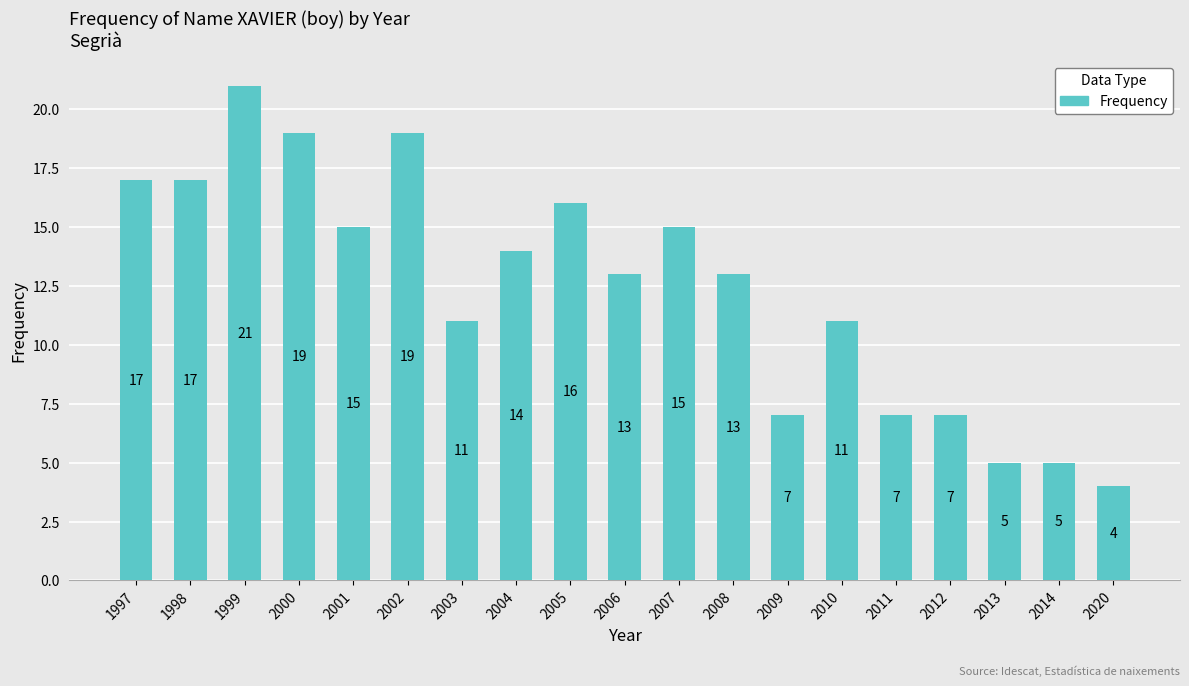

Are the bars grouped side by side (vs. stacked)?

No